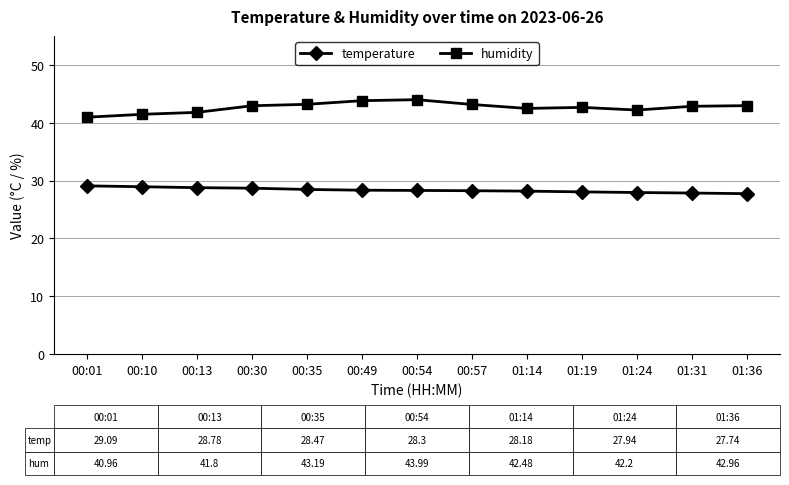

What is the greatest value displayed?

44.0